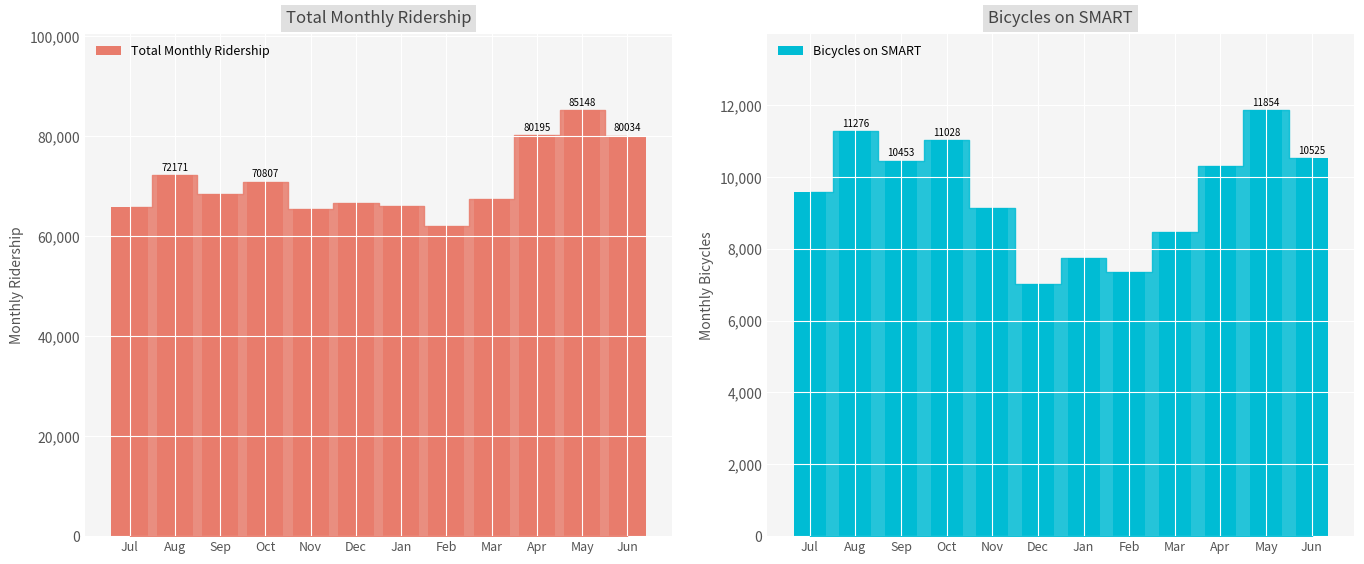

Reading left to right, transcribe all the data shown in this chart.

Total Monthly Ridership: Jul=65779	Aug=72171	Sep=68506	Oct=70807	Nov=65445	Dec=66684	Jan=65990	Feb=62090	Mar=67421	Apr=80195	May=85148	Jun=80034
Bicycles on SMART: Jul=9575	Aug=11276	Sep=10453	Oct=11028	Nov=9143	Dec=7024	Jan=7749	Feb=7350	Mar=8466	Apr=10304	May=11854	Jun=10525